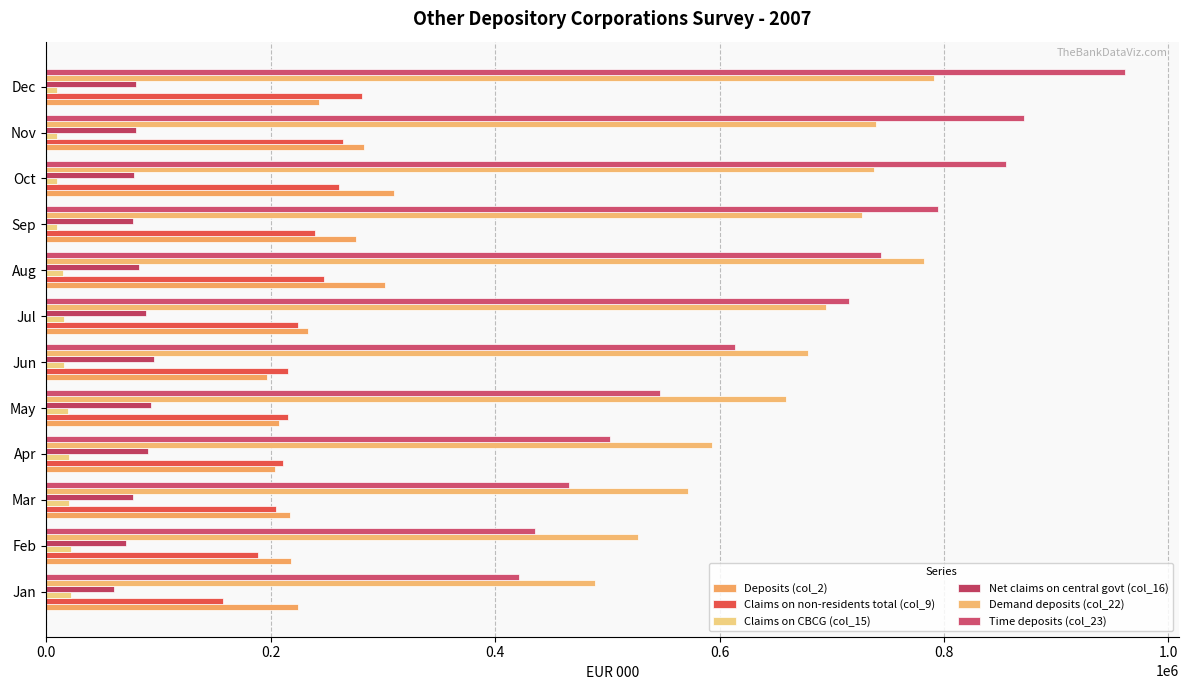

How many data points does each series have?

12